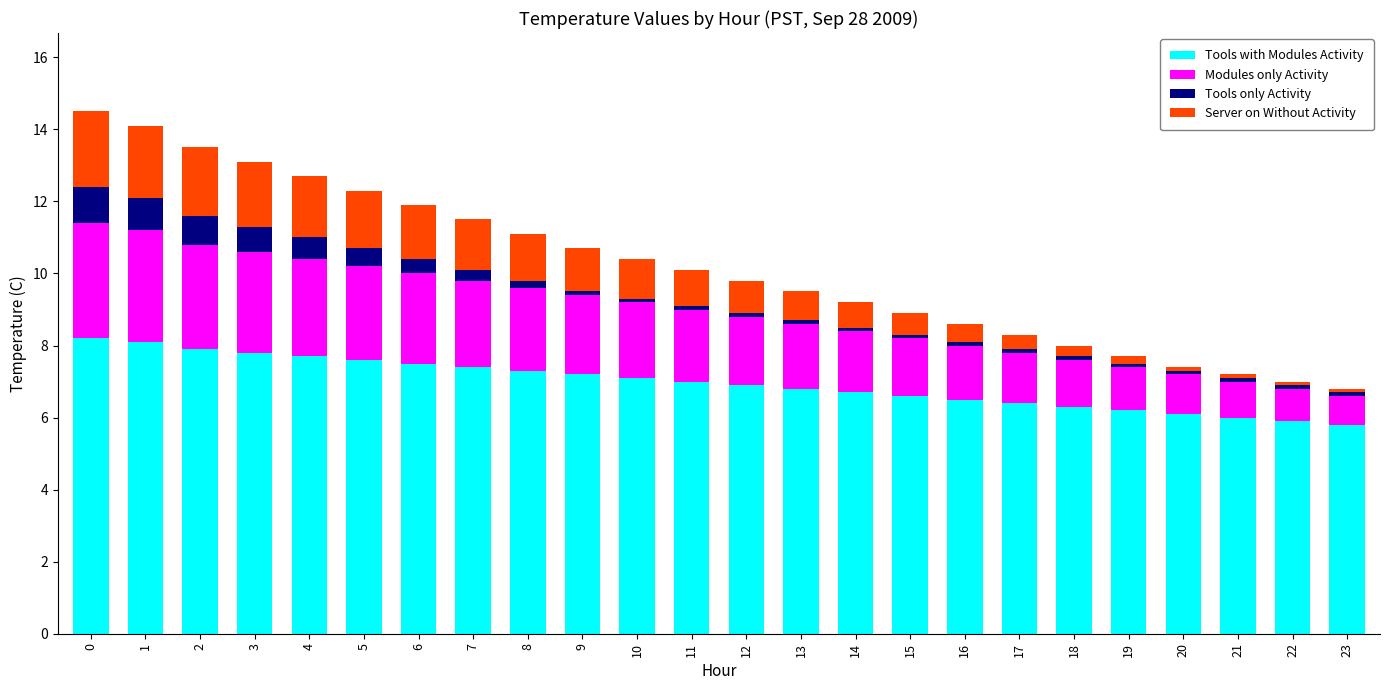

What is the average value of the Tools with Modules Activity series?

7.0